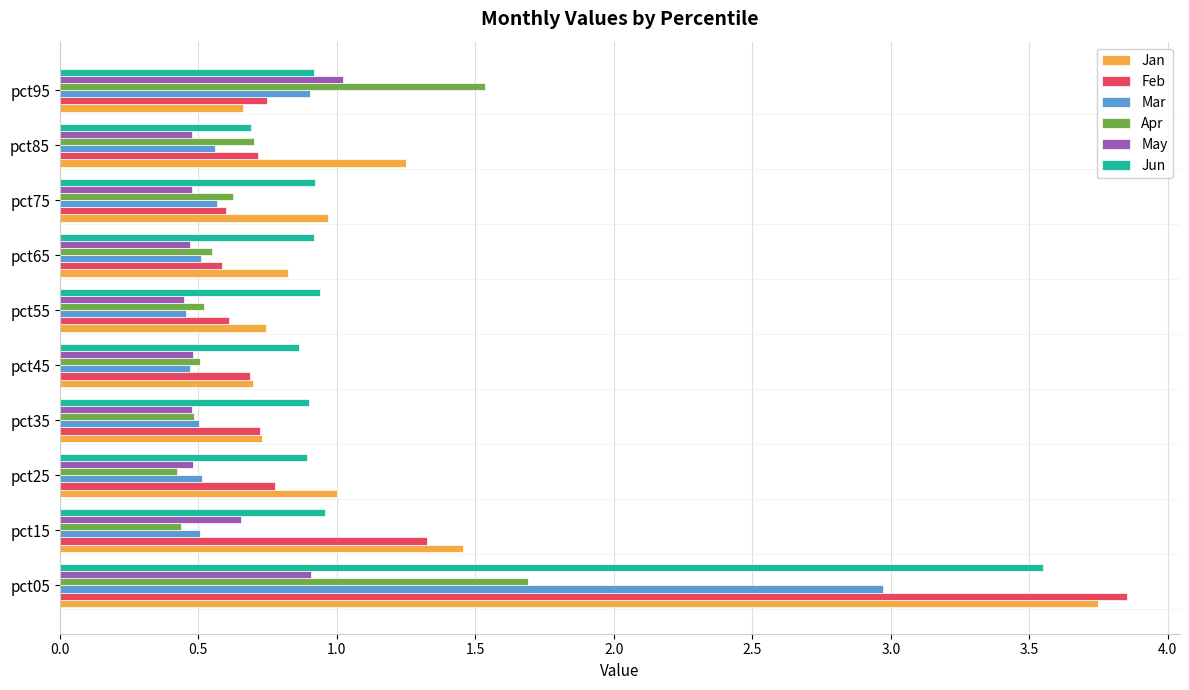

What is the sum of all May values?

5.9